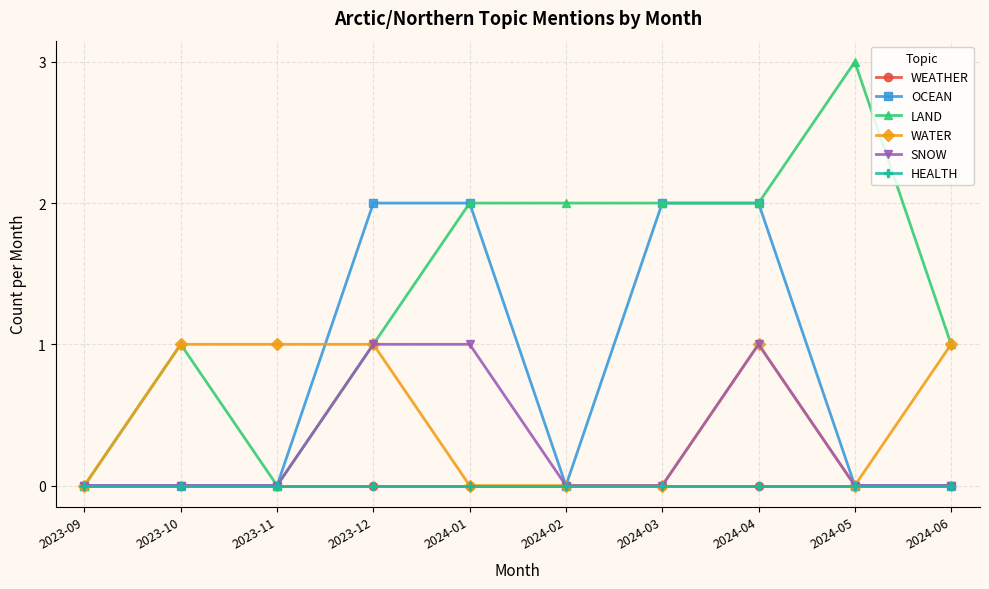

Does the chart have visible grid lines?

Yes